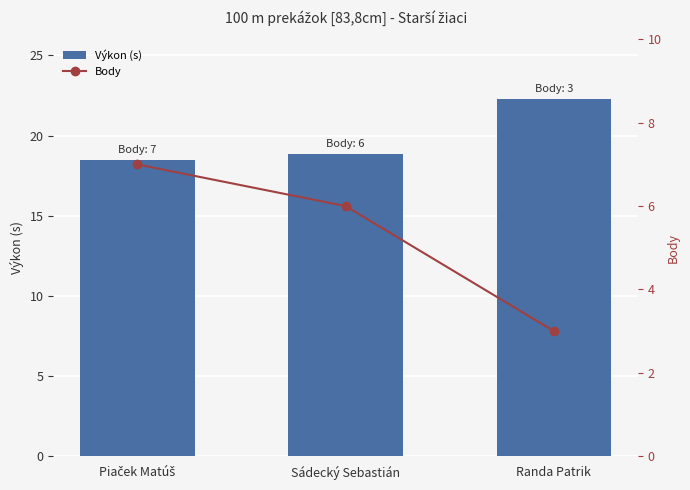

Which series has the largest range (max minus min)?

Body